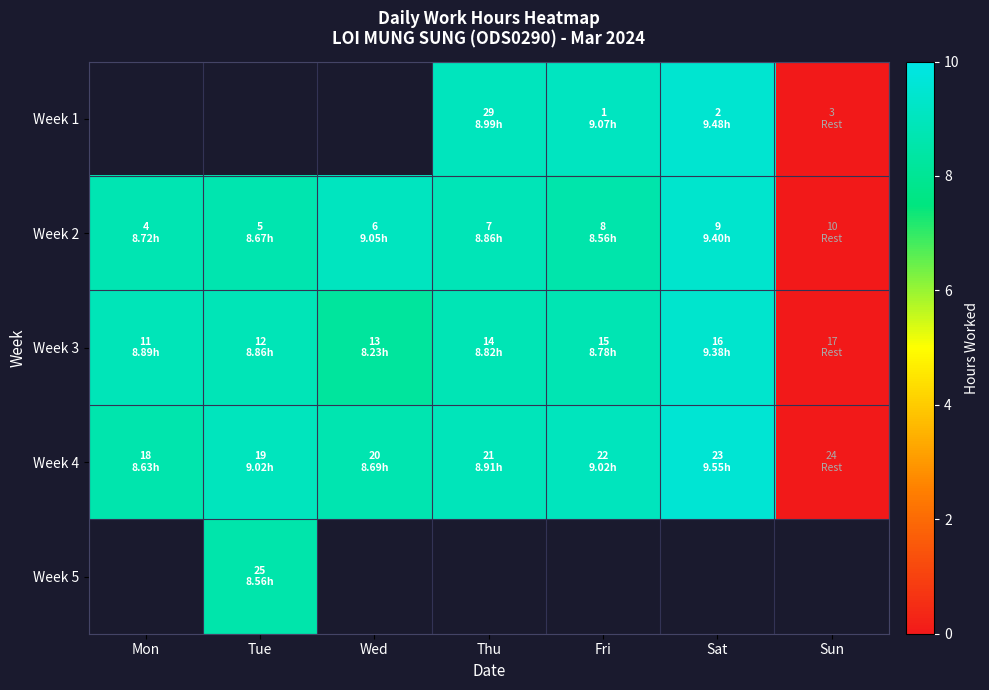

How many distinct data groups are displayed?

5